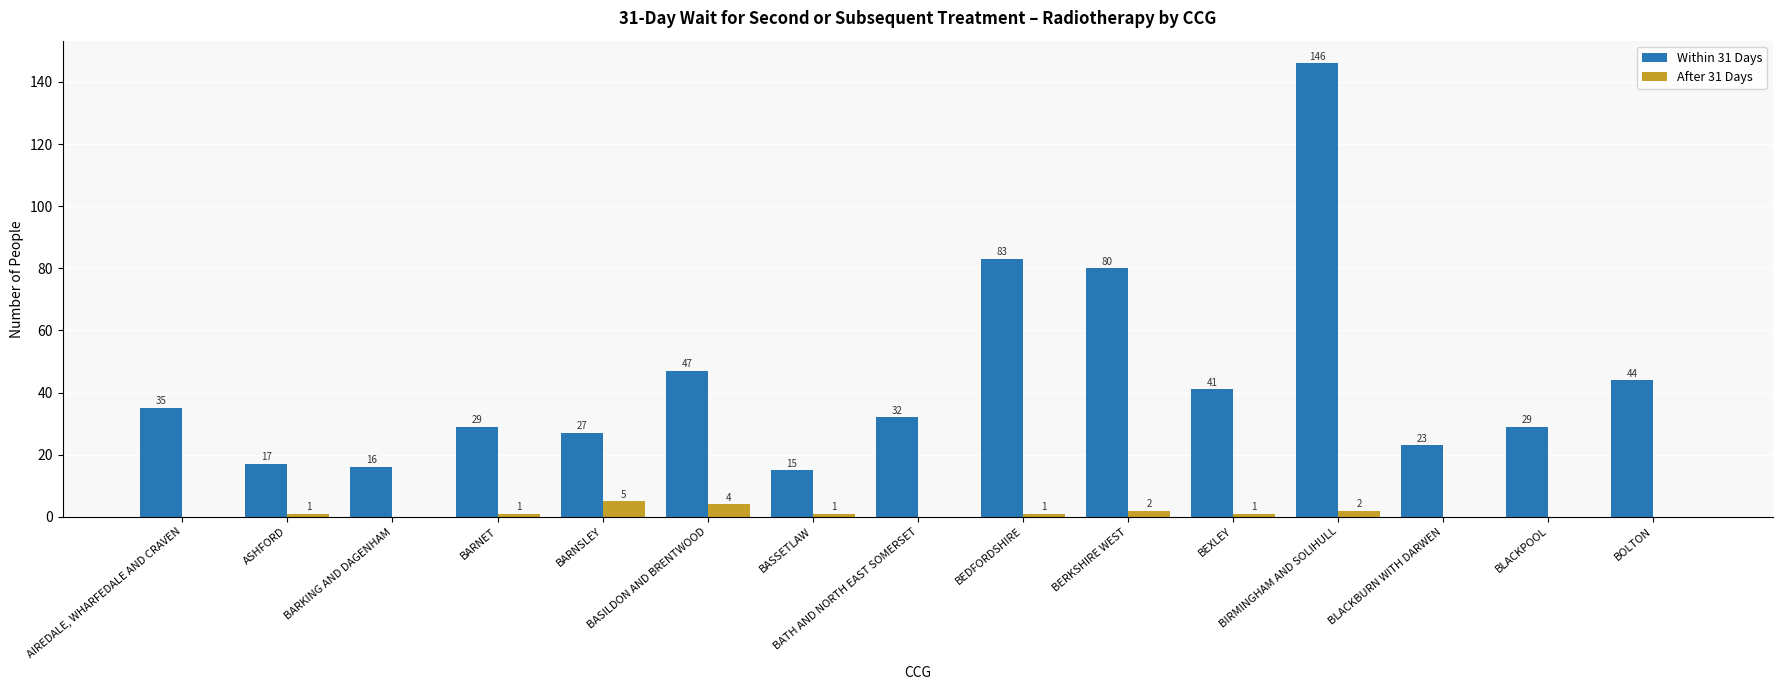

What are all the series names shown in the legend?

Within 31 Days, After 31 Days